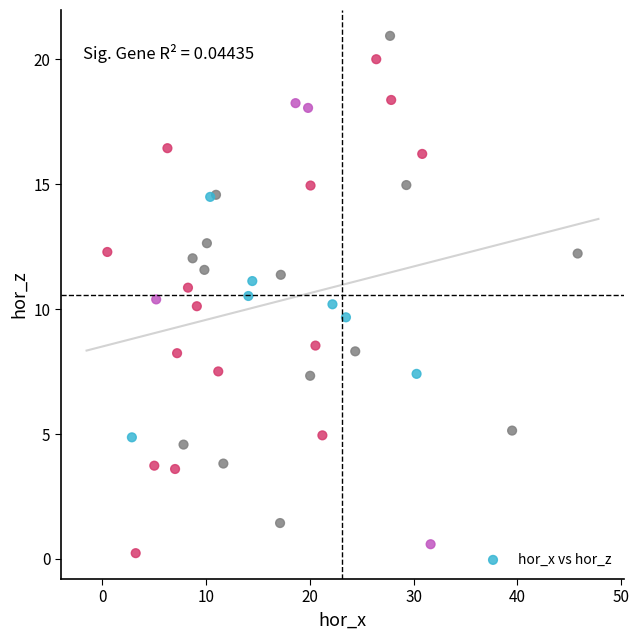

What is the range of X values (max minus min)?

45.3